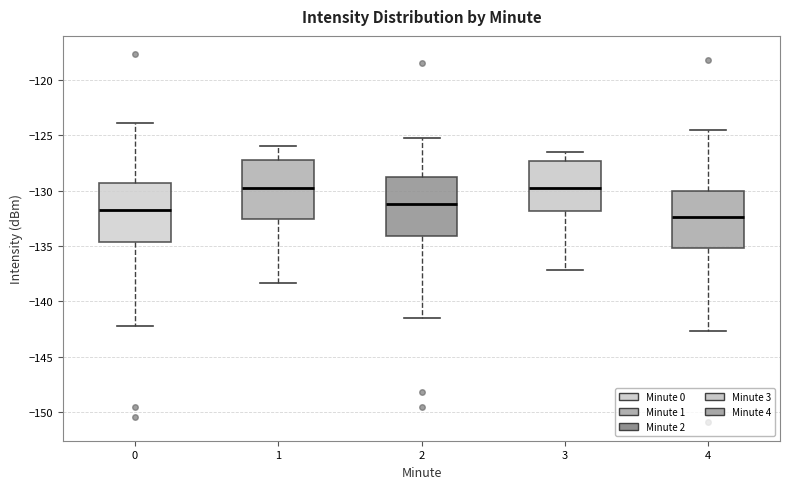

Where does the upper whisker of the box at x = 0 end on the y-axis? The values are not printed on the chart, so give them approximately, as read against the axis.

-124.0